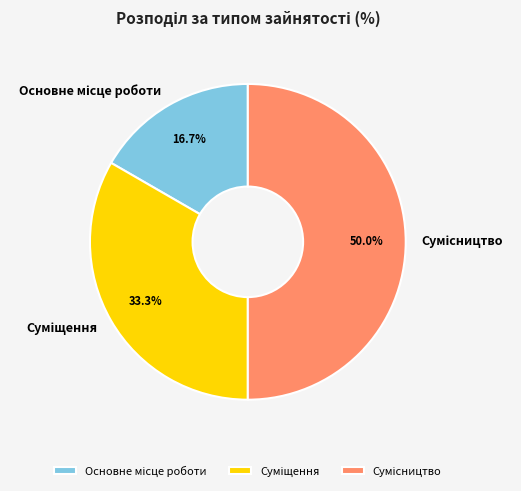

What is the smallest slice in the pie chart?

Основне місце роботи